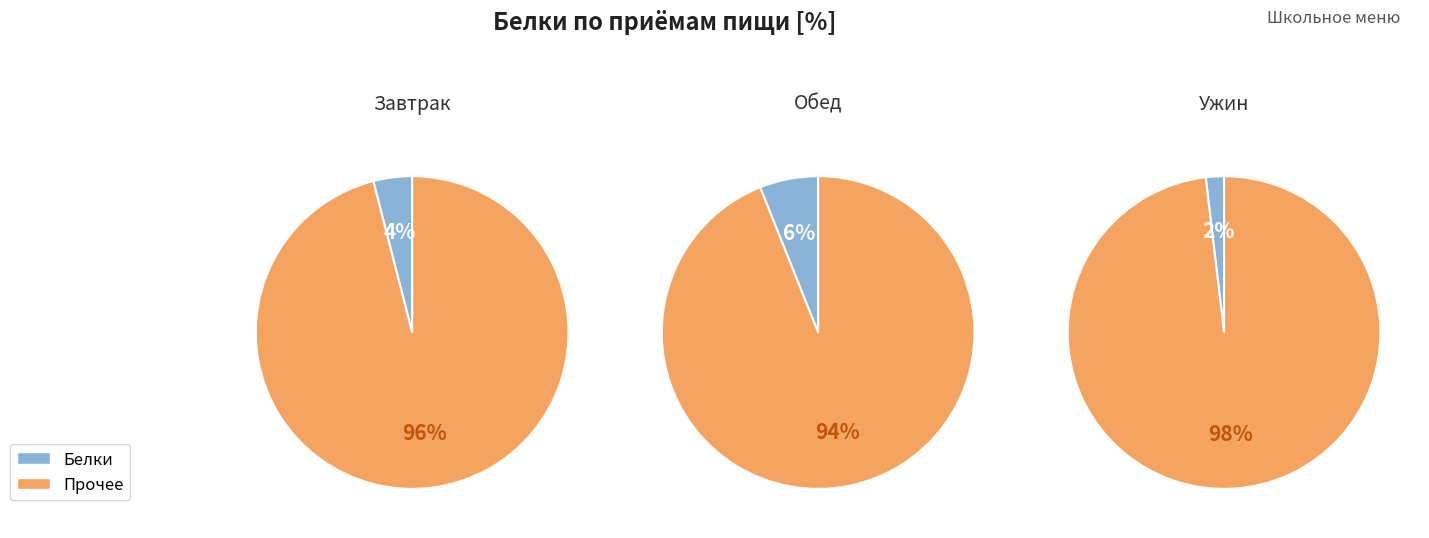

Which series changed the most between 1 and 3?

Белки